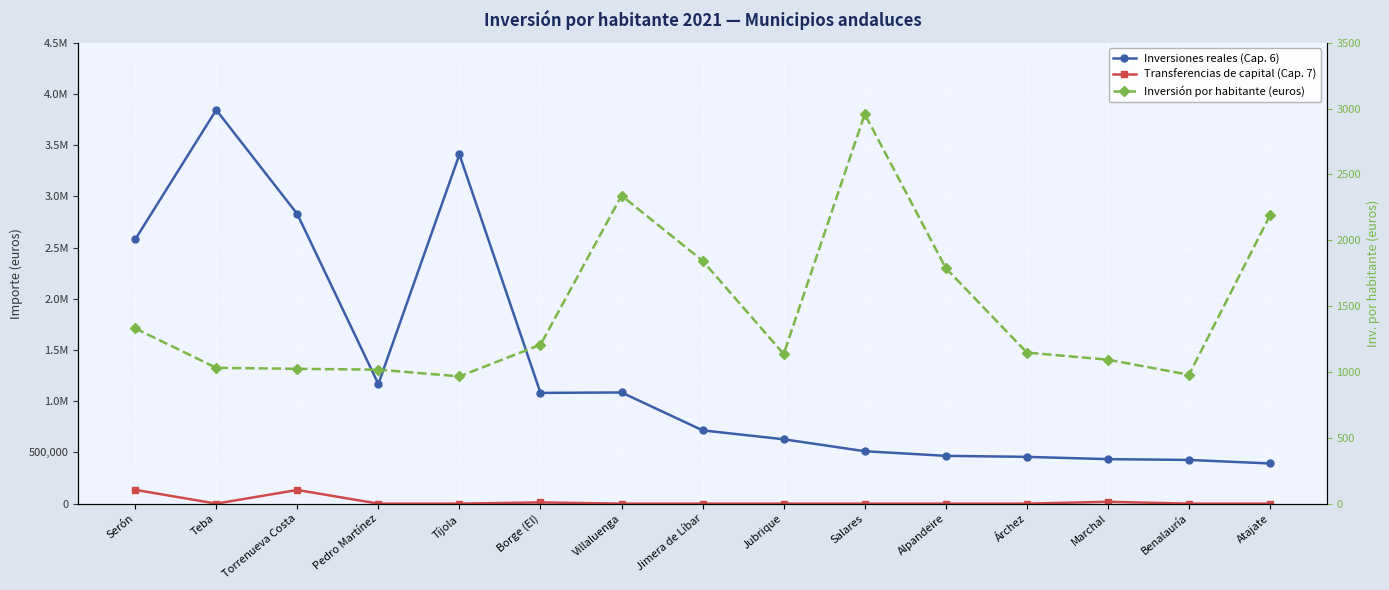

What is the total value across all series at Benalauría?

427725.5